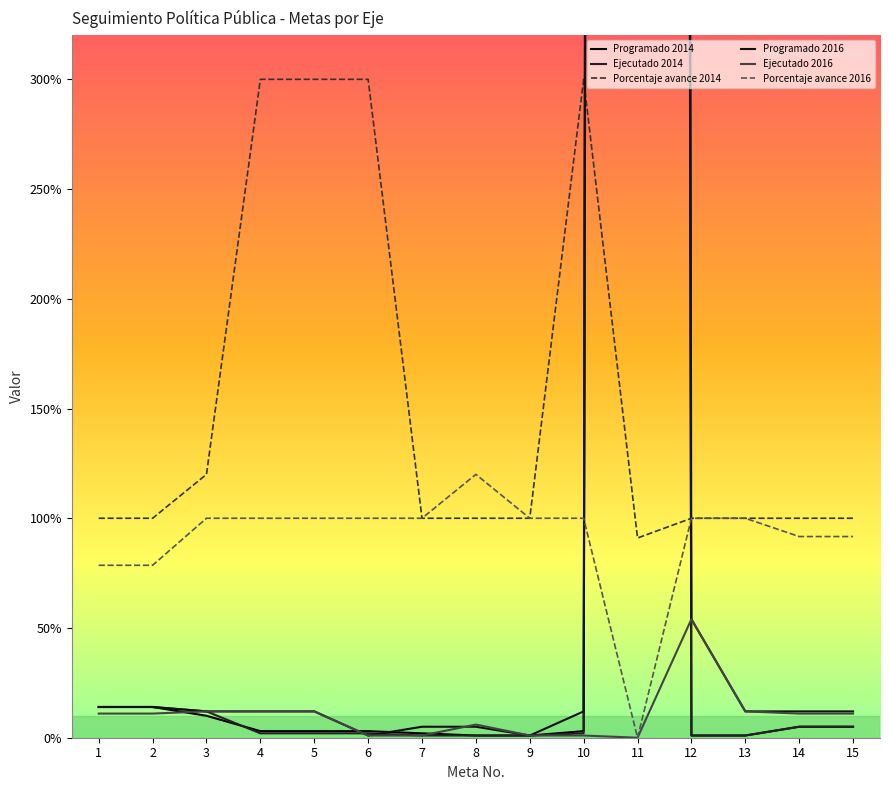

How many categories are shown in the chart?

15